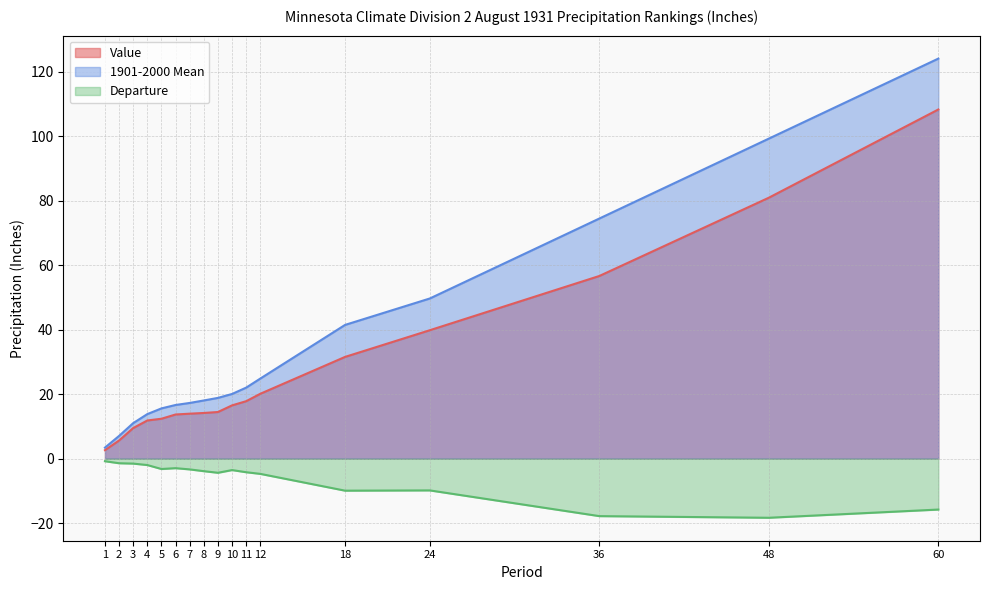

True or false: 1901-2000 Mean has more than 2 interior local peaks.

False